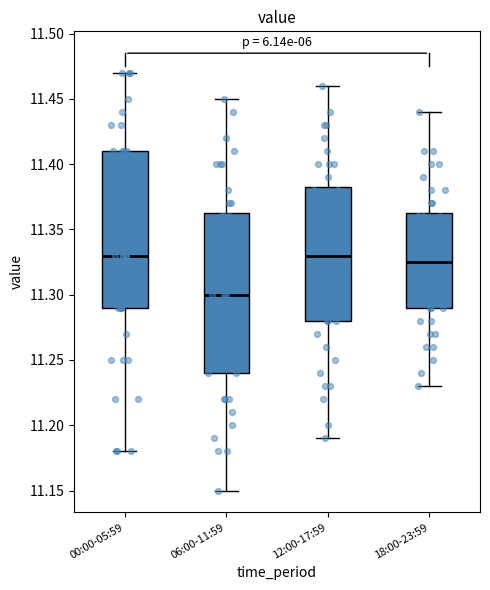

Reading left to right, transcribe this box plot: for each box, give where its median line is, the range the box spans, and where its two whiskers end, as read against the y-axis. The values are not printed on the chart, so give them approximately, as read against the axis.

00:00-05:59: median 11.330, box 11.290 to 11.410, whiskers 11.180 to 11.470
06:00-11:59: median 11.300, box 11.240 to 11.365, whiskers 11.150 to 11.450
12:00-17:59: median 11.330, box 11.280 to 11.385, whiskers 11.190 to 11.460
18:00-23:59: median 11.325, box 11.290 to 11.365, whiskers 11.230 to 11.440